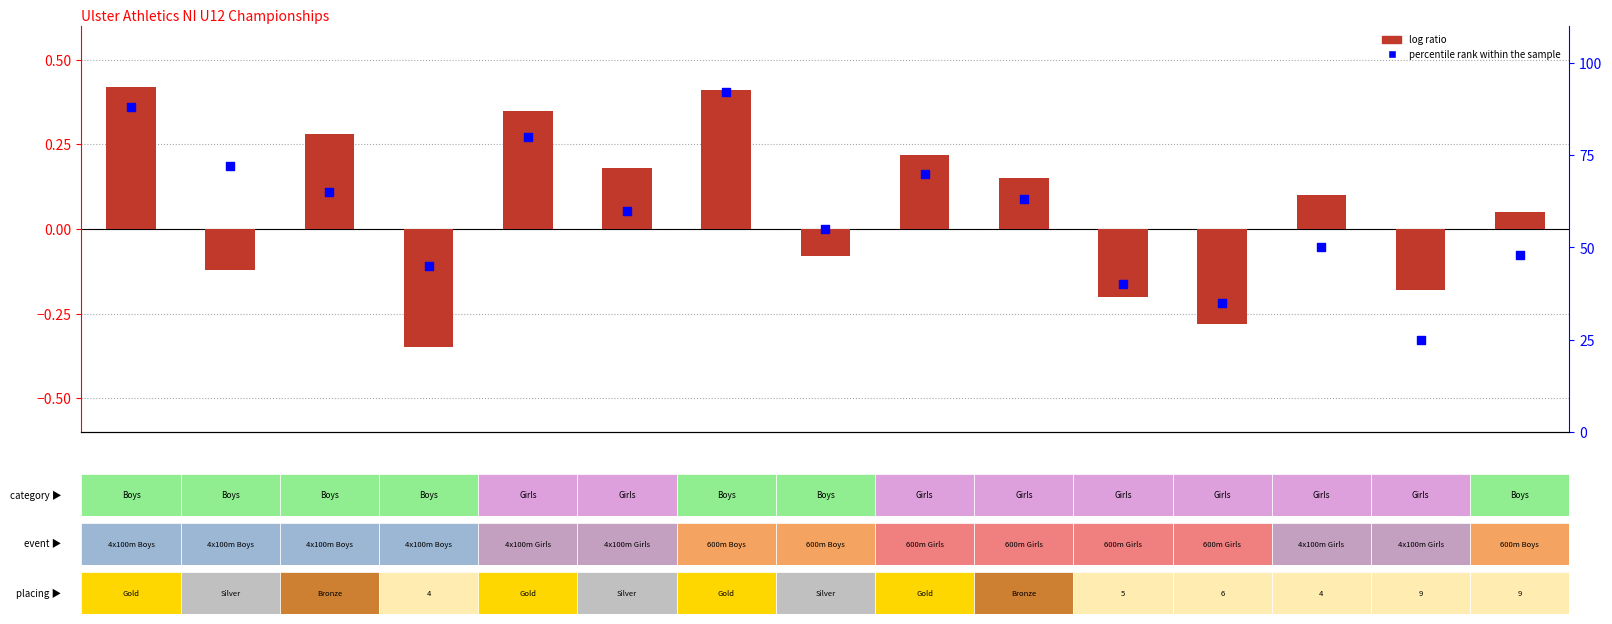

What is the total value across all series at 8?

60.2